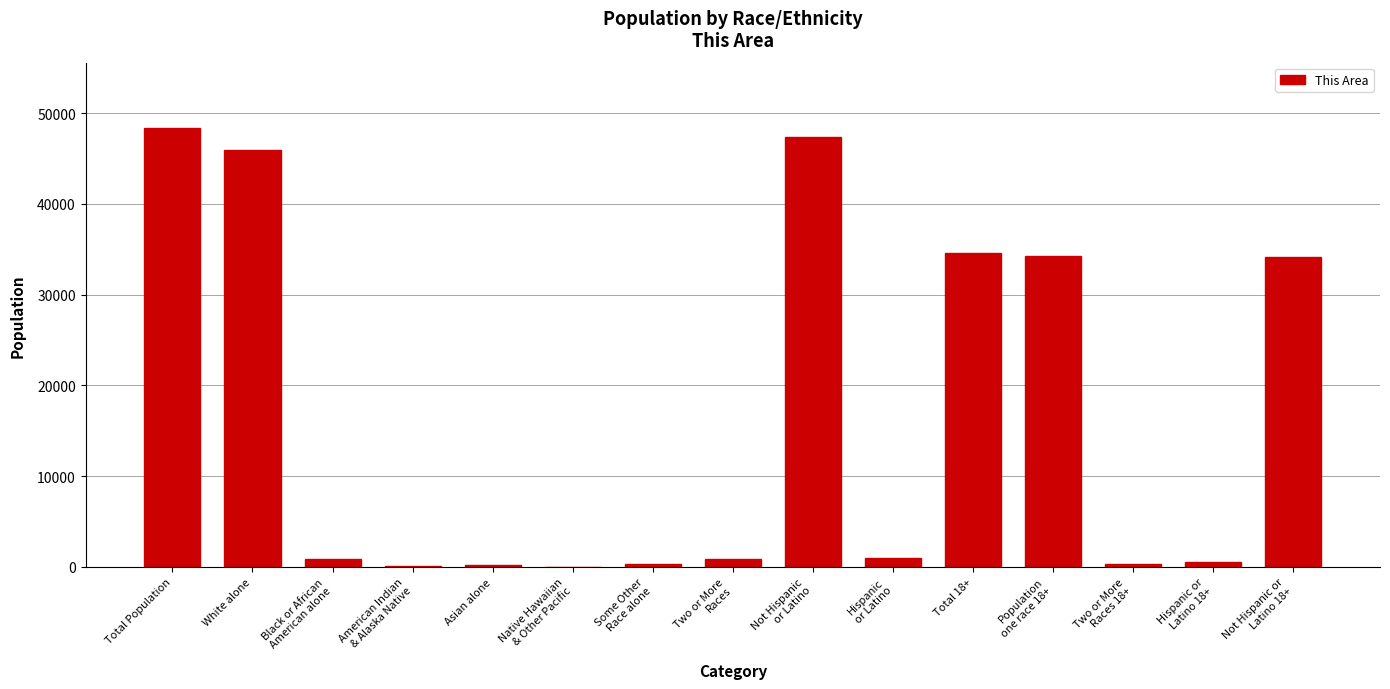

Read the value at Total Population.

48326